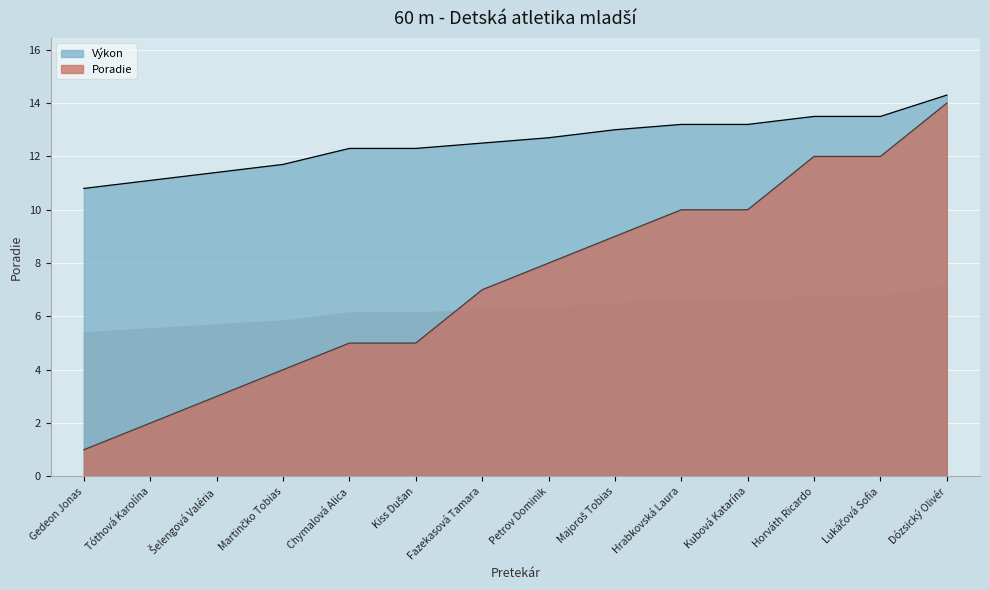

What is the difference between the Výkon values at Dózsický Olivér and Tóthová Karolína?

3.2